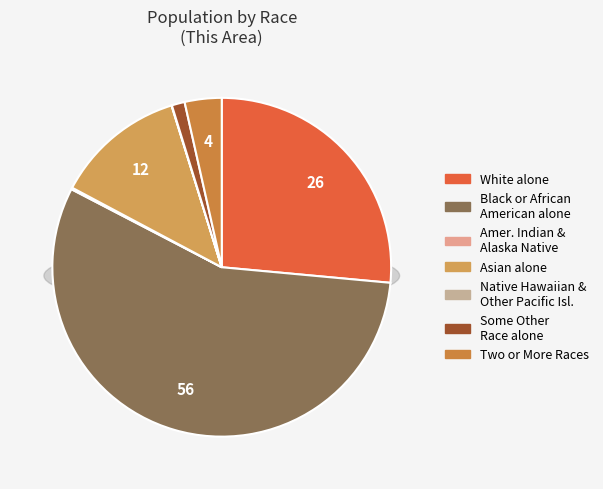

To the nearest percent, what portion does Black or African American alone represent?

56%